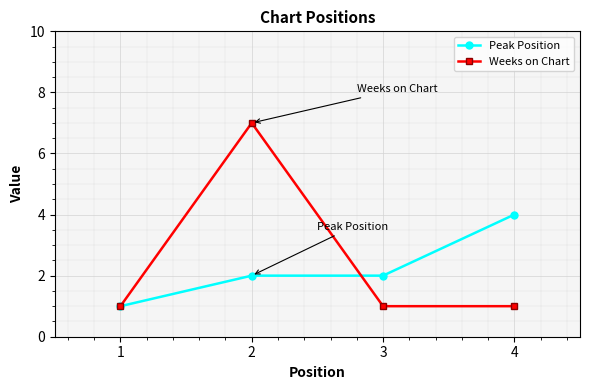

Which series has the largest total across all categories?

Weeks on Chart